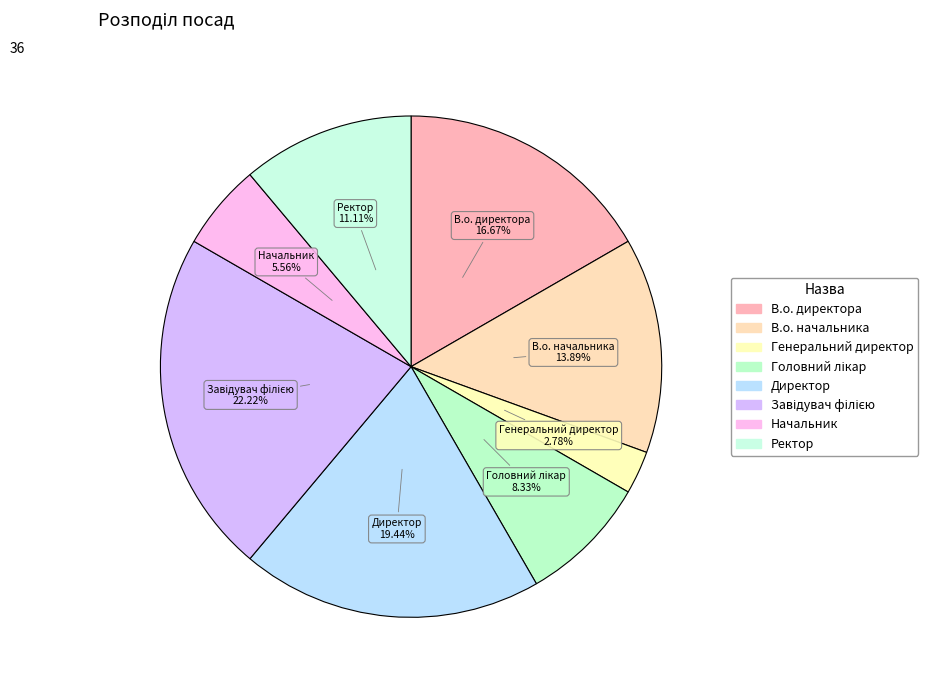

What is the smallest slice in the pie chart?

Генеральний директор